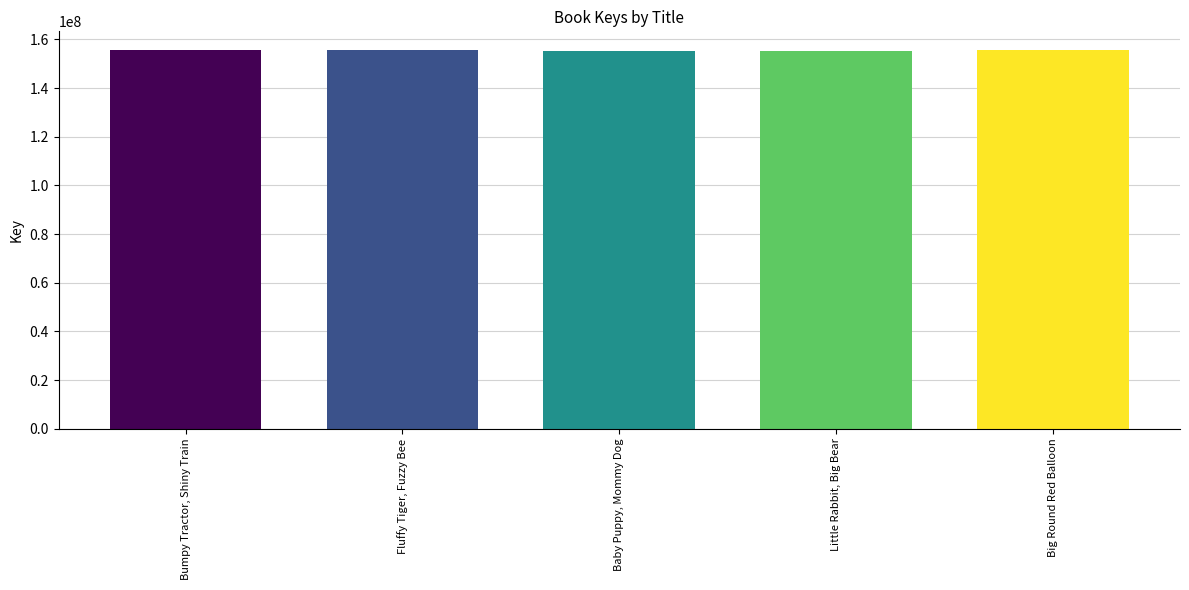

Count the number of categories in the chart.

5